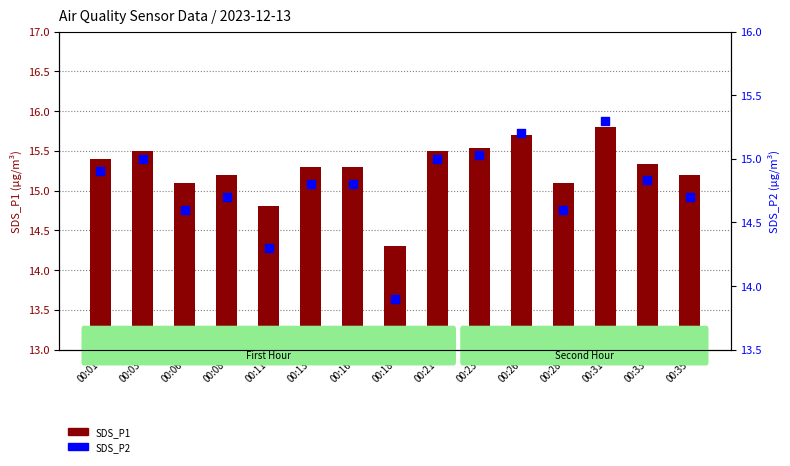

Is the value of SDS_P2 at 00:31 greater than the value of SDS_P1 at 00:13?

No